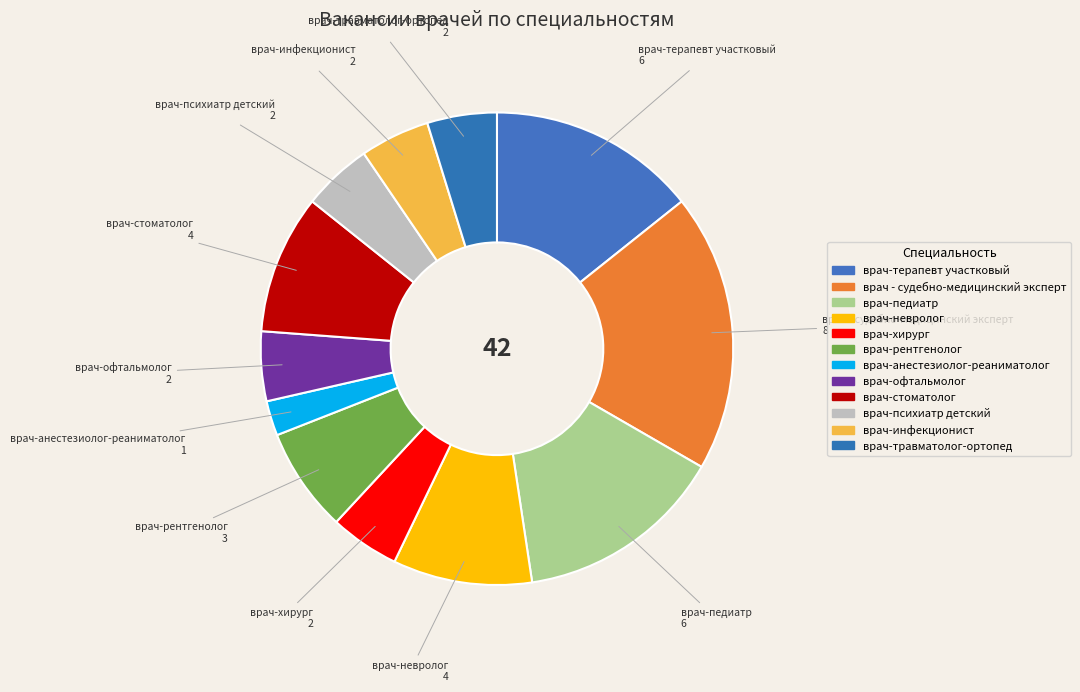

How many slices are in this pie chart?

12